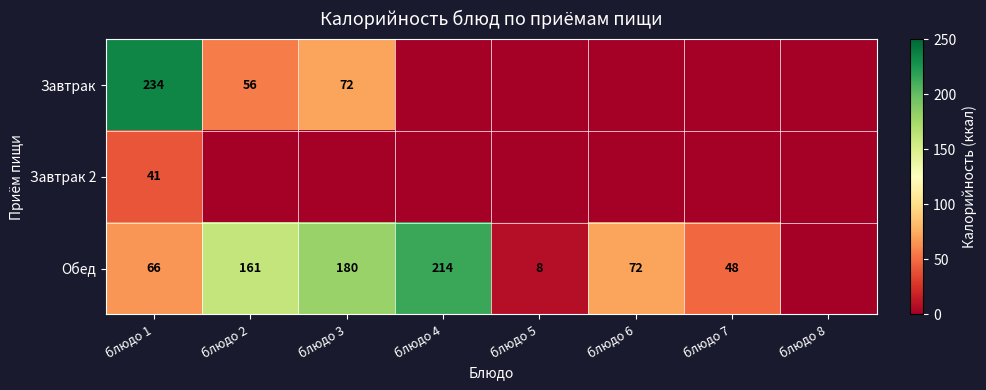

What is the sum of the Обед values at блюдо 1 and блюдо 4?

280